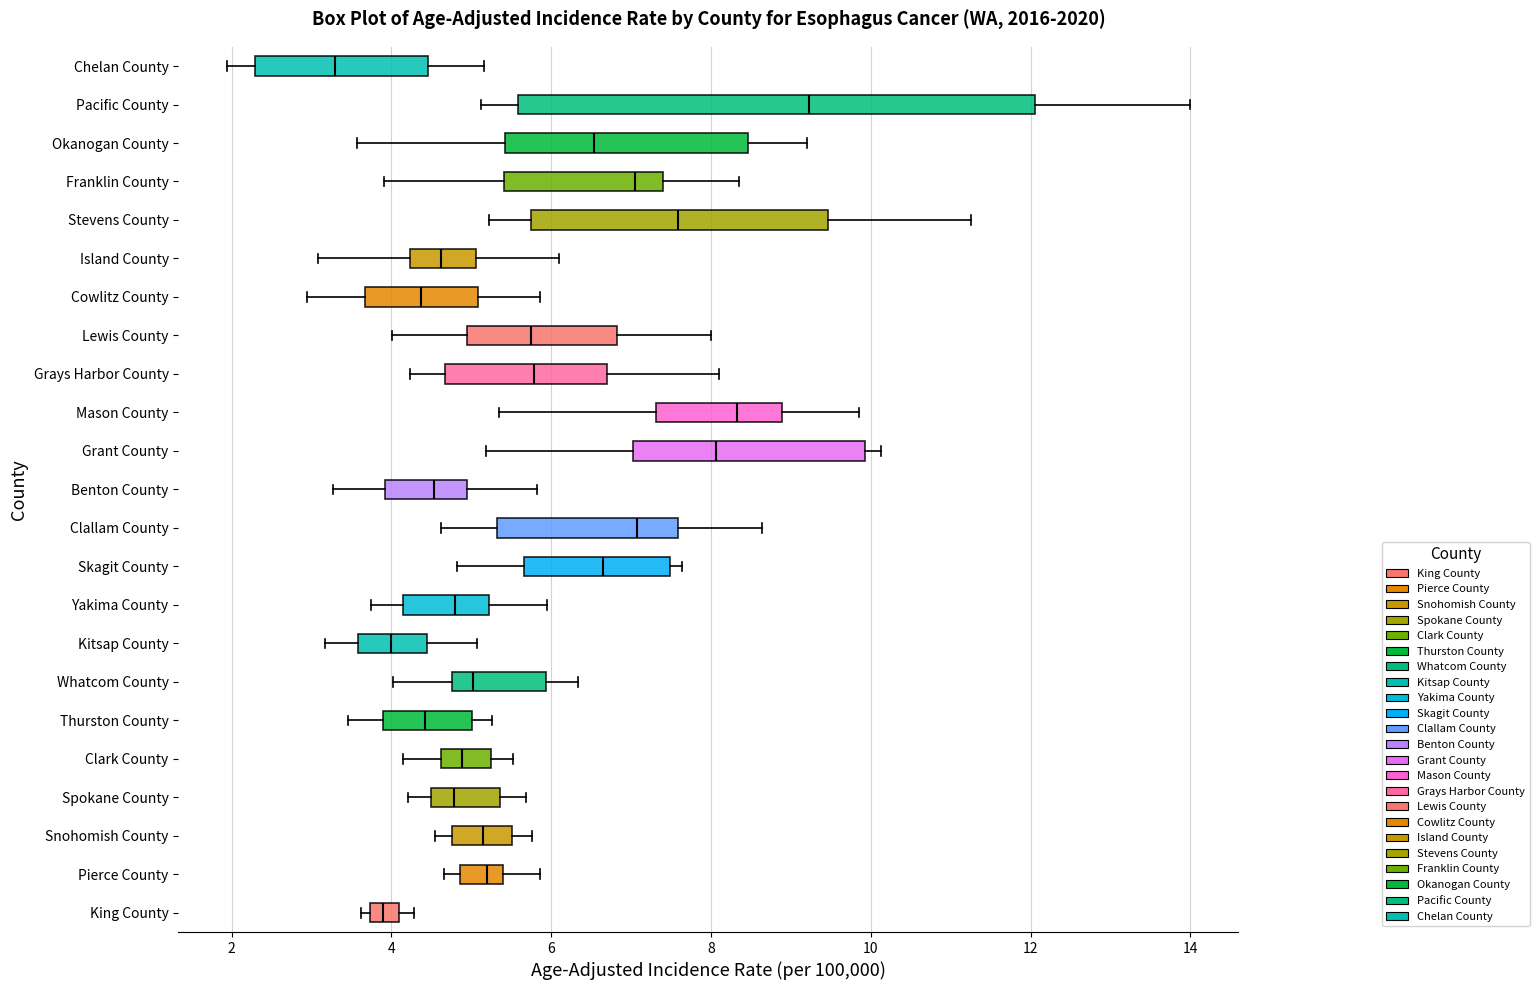

Which box's median line is the furthest to the right?

Pacific County